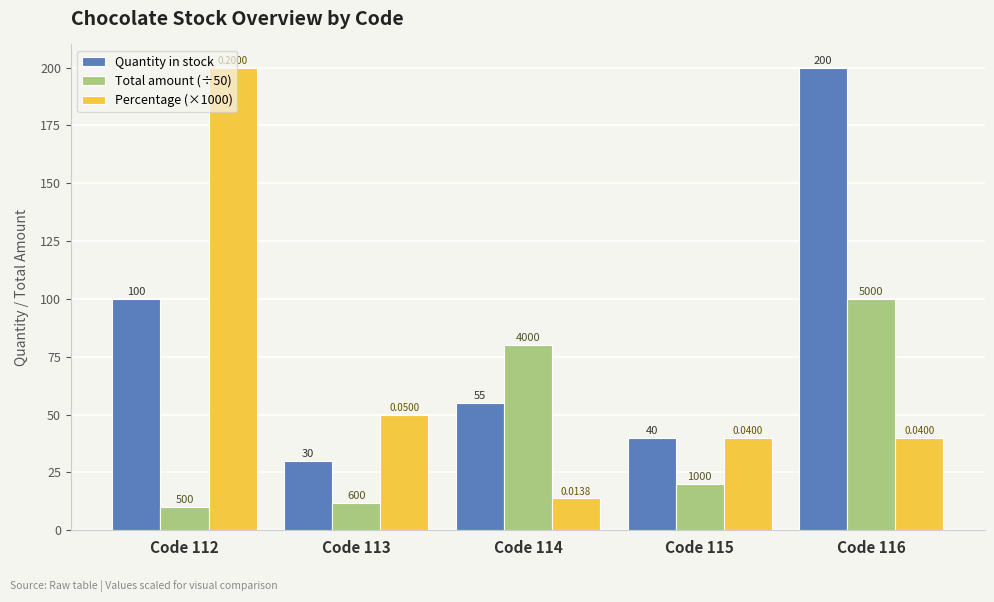

At which category does the chart reach its peak across all series?

Code 116